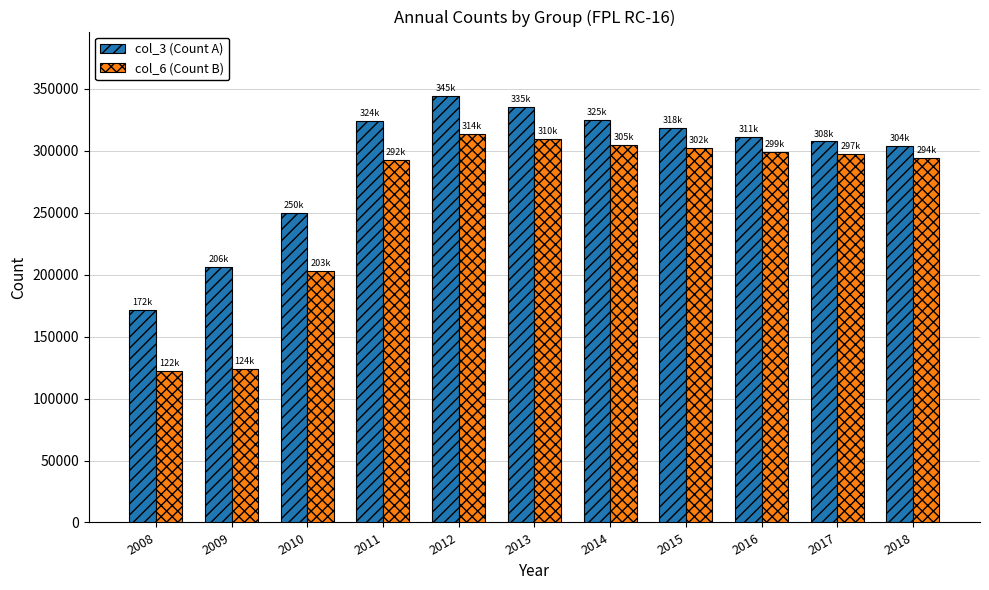

What is the maximum value for col_3 (Count A)?

344549